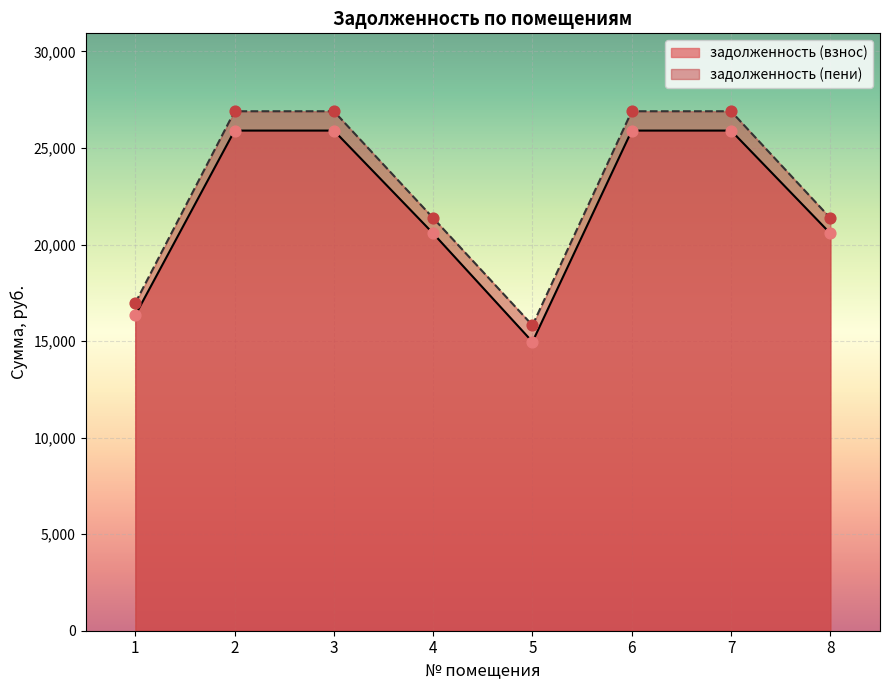

Which series has the widest spread of Y values?

задолженность (пени)